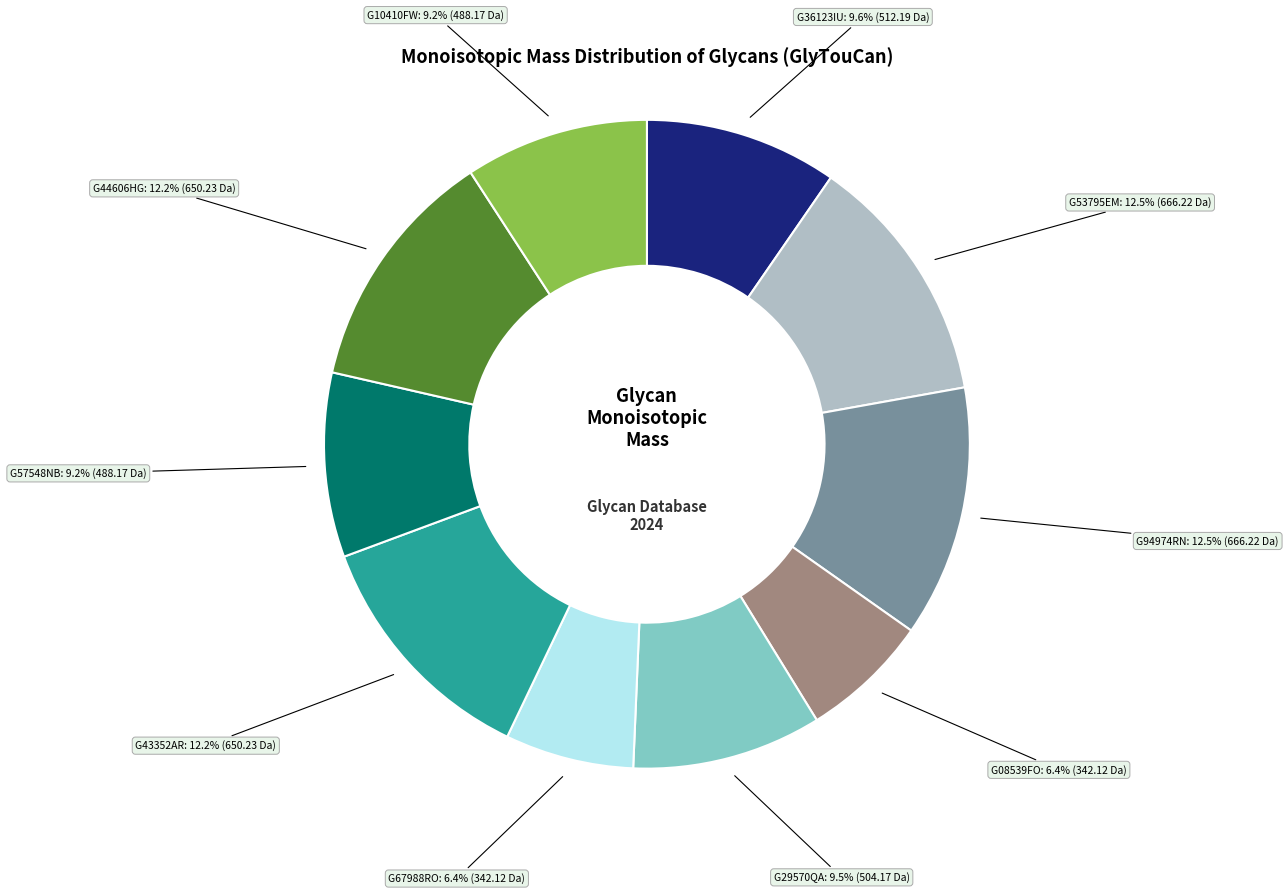

What is the ratio of the value at G43352AR to the value at G94974RN?

1.0